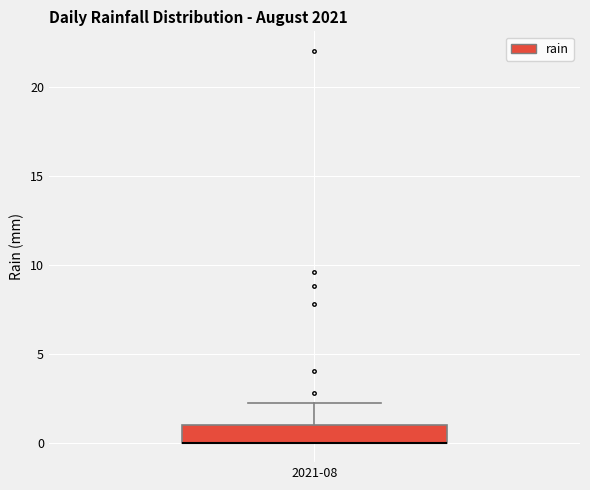

Where is the upper edge of the box for 2021-08 on the y-axis? The values are not printed on the chart, so give them approximately, as read against the axis.

1